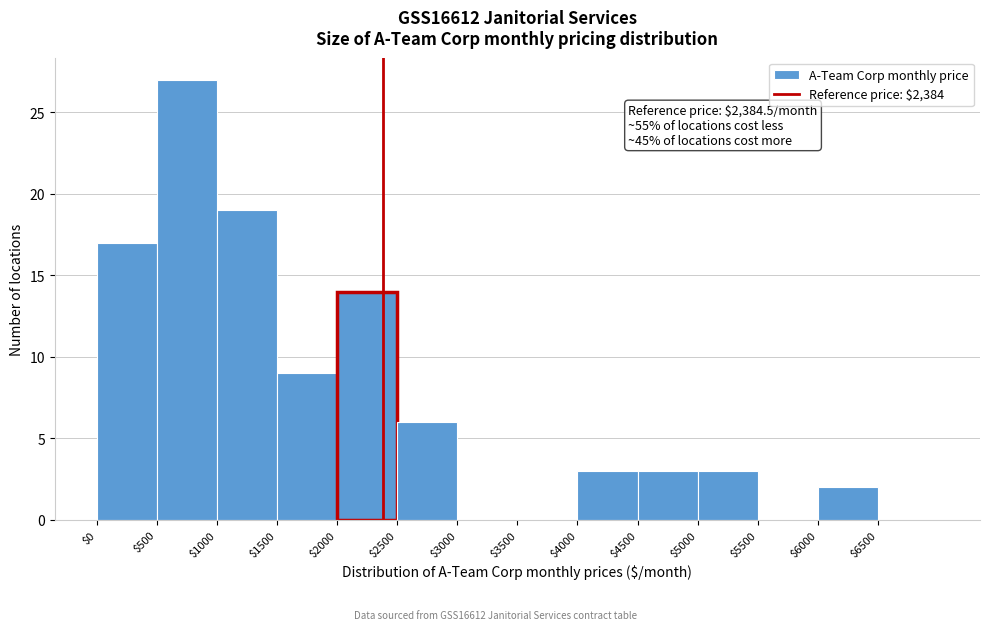

Over which range of the x-axis is the bar tallest?

500 to 1000